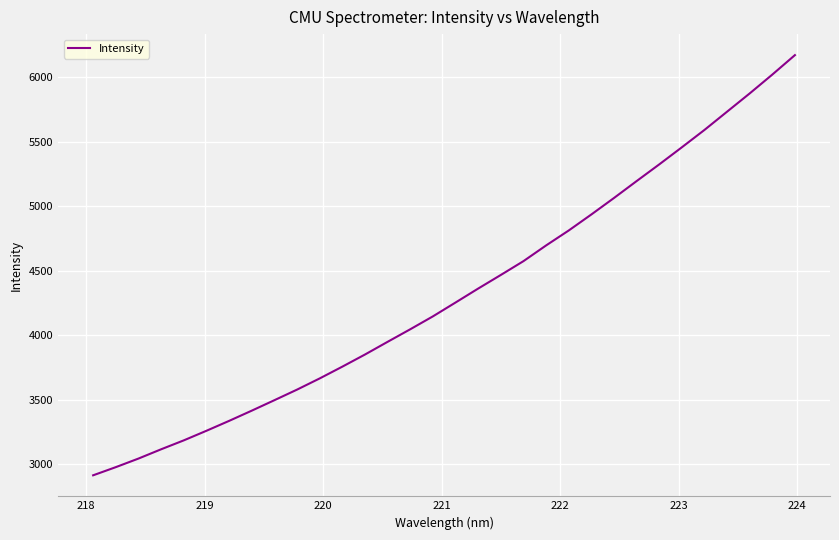

What is the difference between the maximum and minimum values?

3259.8